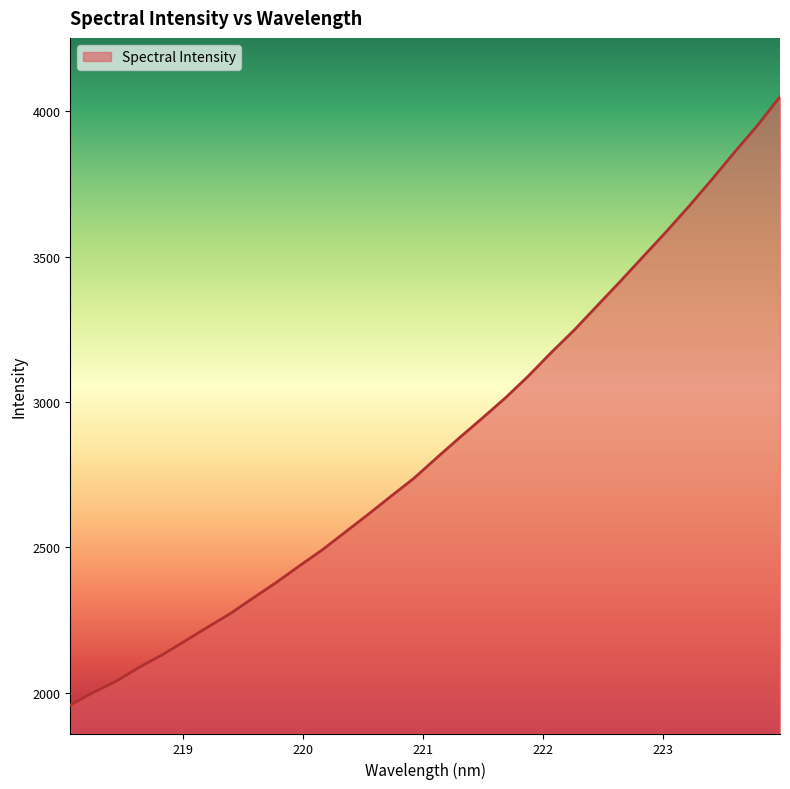

What is the difference between the maximum and minimum values?

2092.9